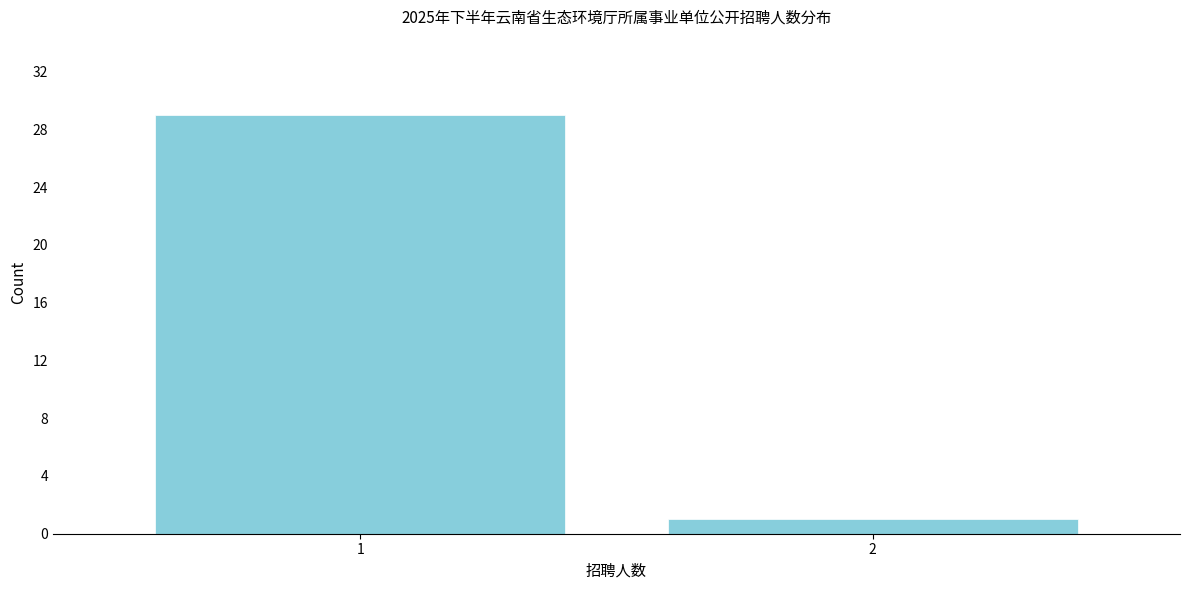

Reading right to left, list all the values displayed in this chart.

1	29